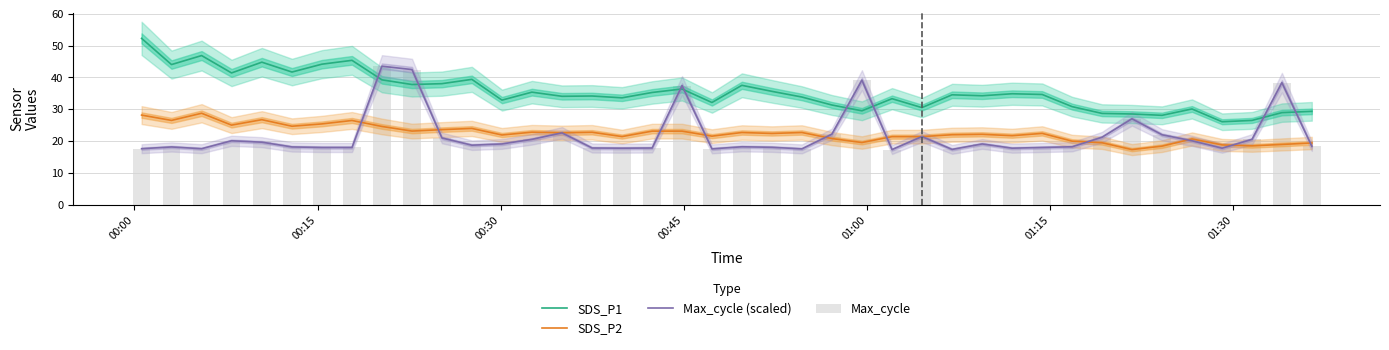

True or false: SDS_P2 and SDS_P1 cross at least once.

False